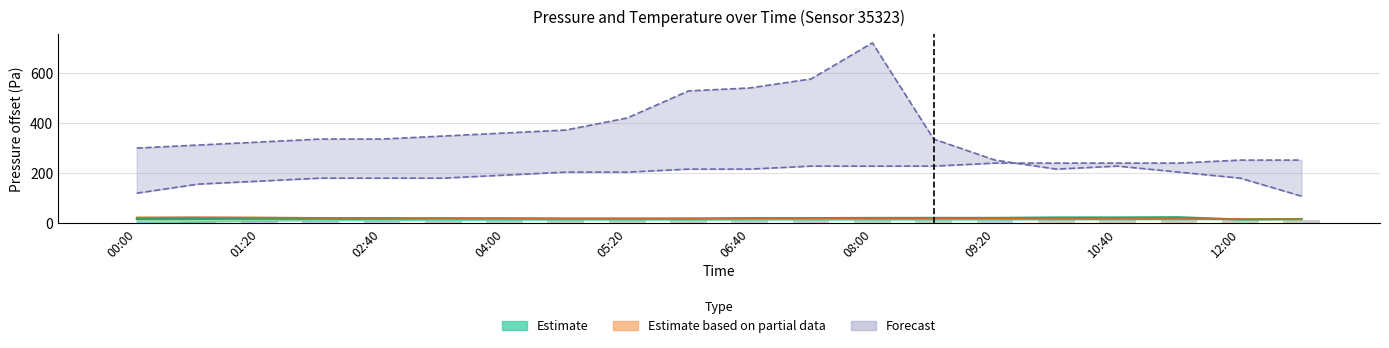

True or false: the data shows 7.0 at 13.

False